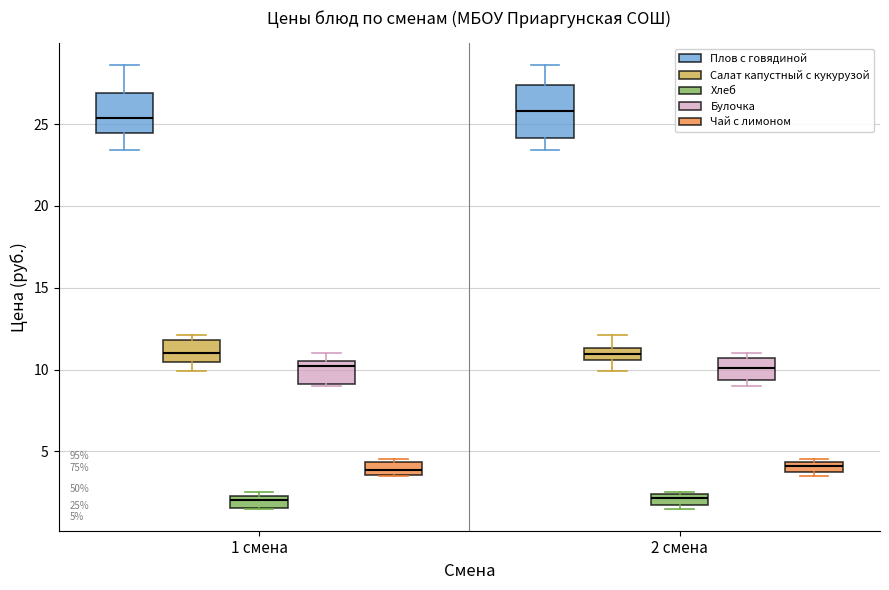

Which box is the tallest, from its lower edge to its upper edge?

2 смена (Плов с говядиной)